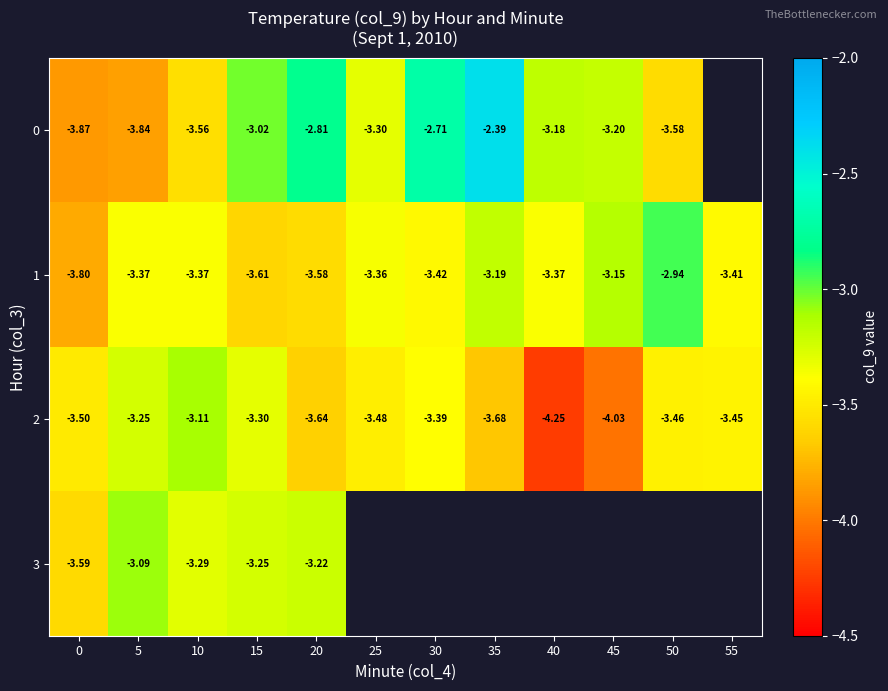

At which category is the sum across all series the highest?

15